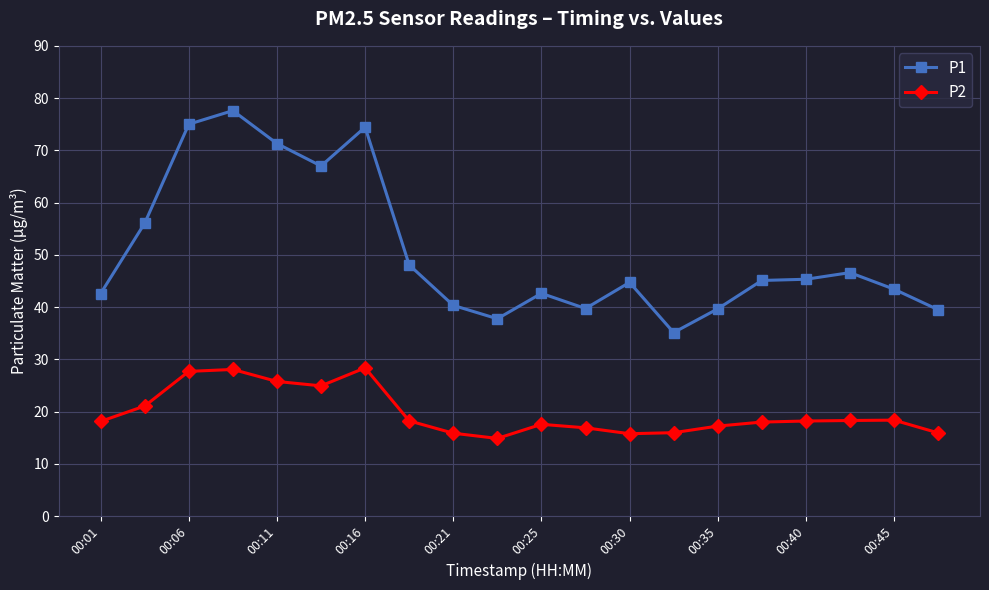

What is the lowest value of the P2 series?

14.9